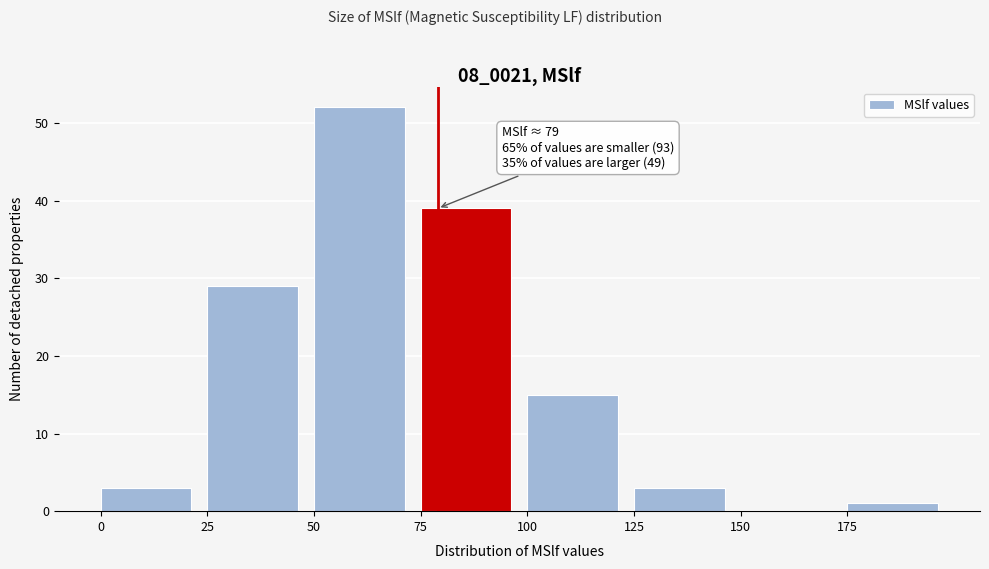

Which range on the x-axis has the tallest bar?

50 to 75